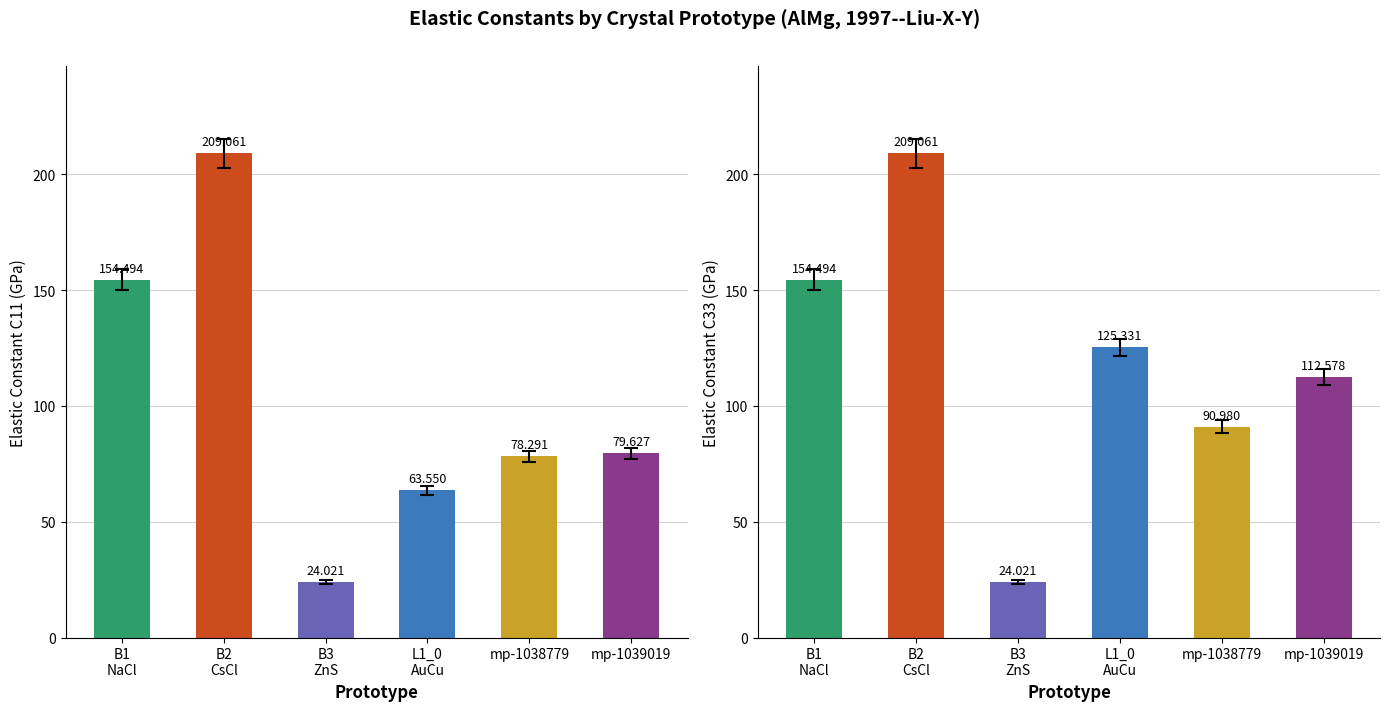

Which series has the largest range (max minus min)?

C11